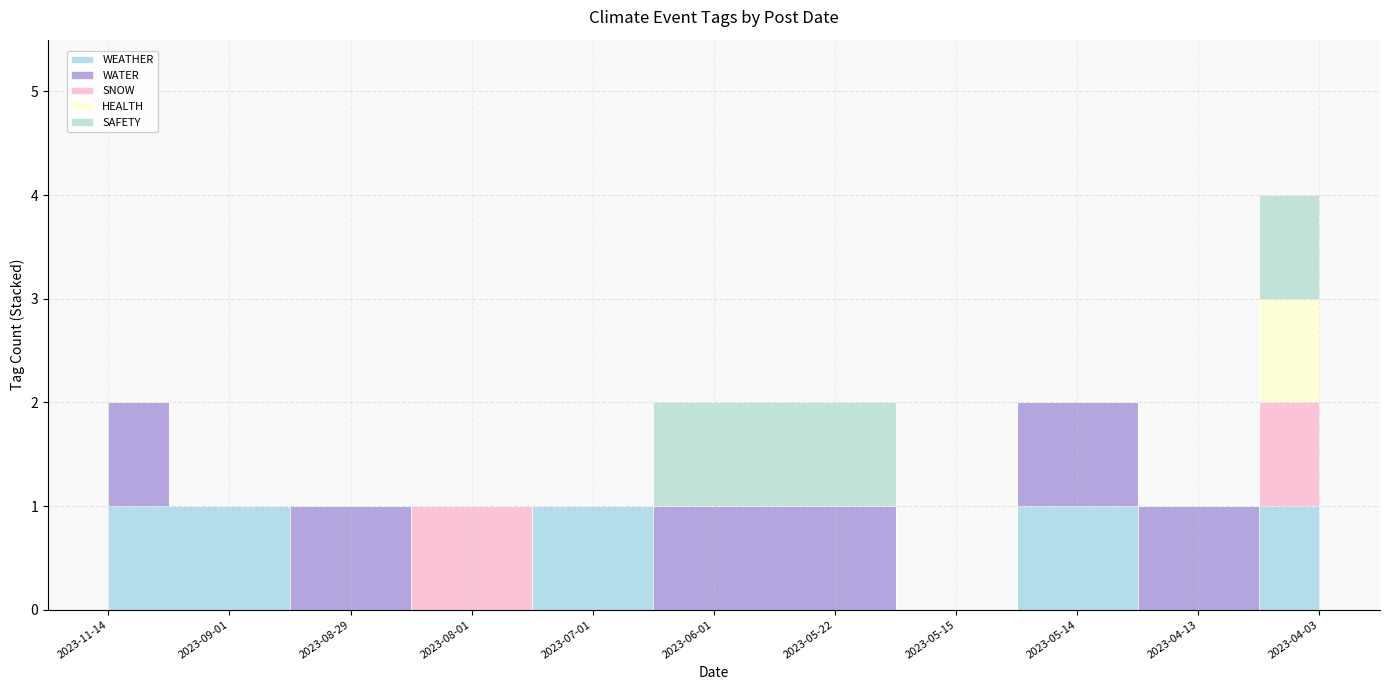

True or false: SAFETY has more than 1 interior local peaks.

False